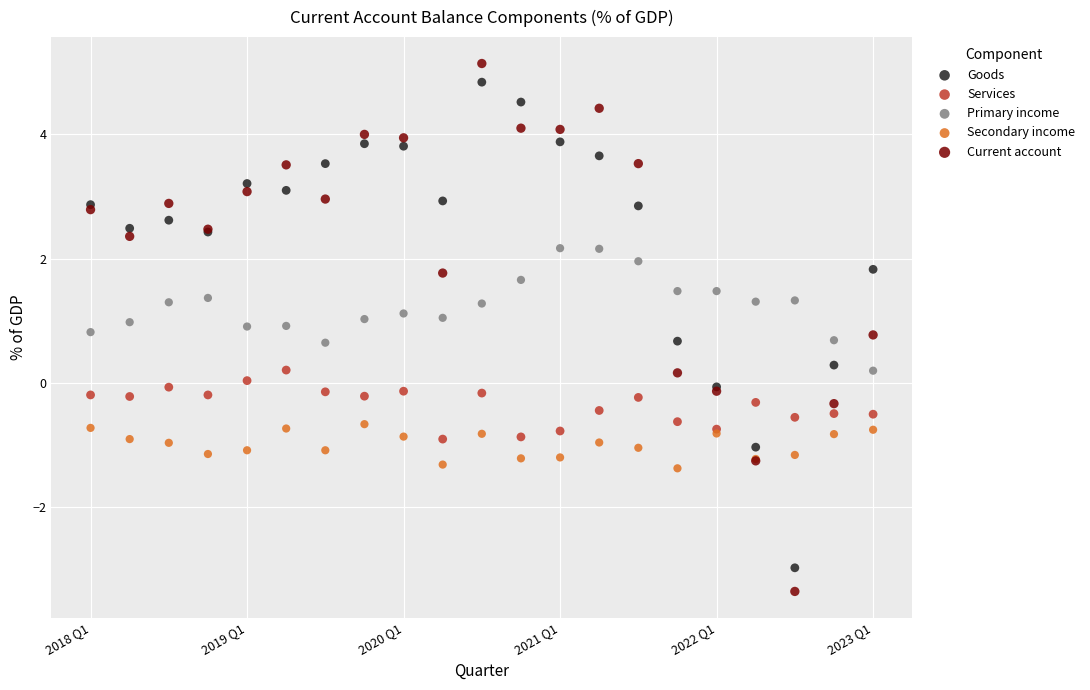

Which series has the largest Y range (max minus min)?

Current account